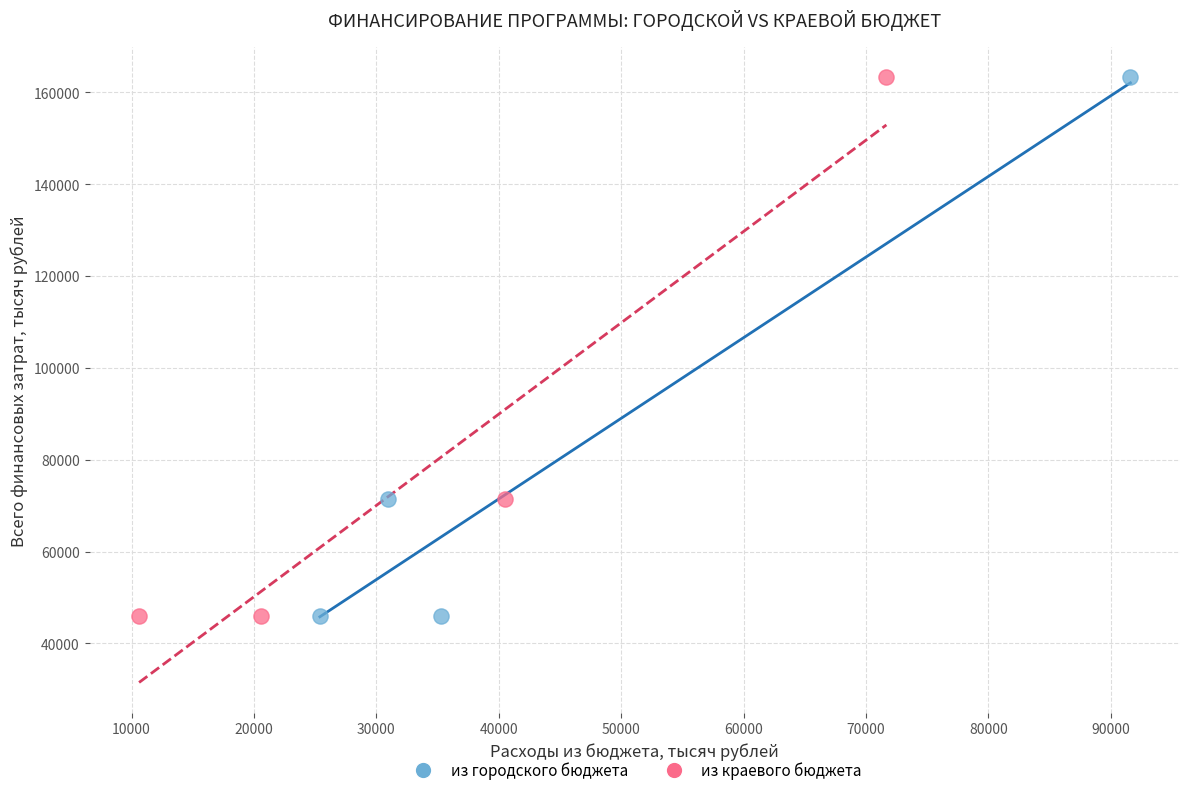

What are all the series names shown in the legend?

из городского бюджета, из краевого бюджета